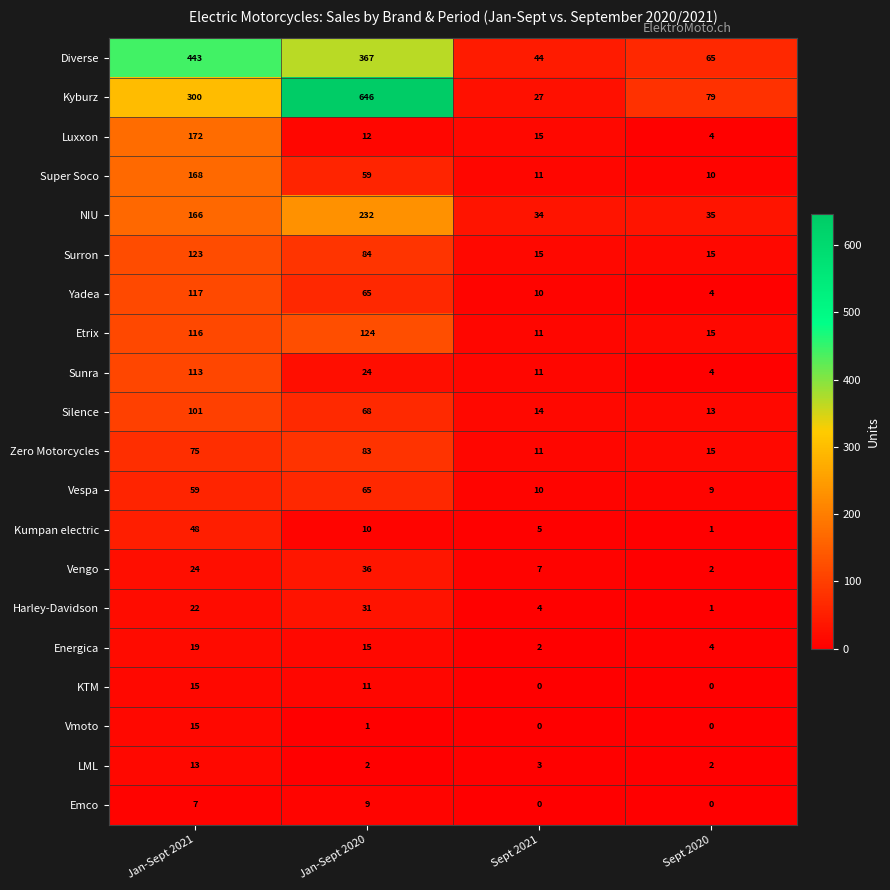

List the labels in order of Super Soco value, largest first.

Jan-Sept 2021, Jan-Sept 2020, Sept 2021, Sept 2020